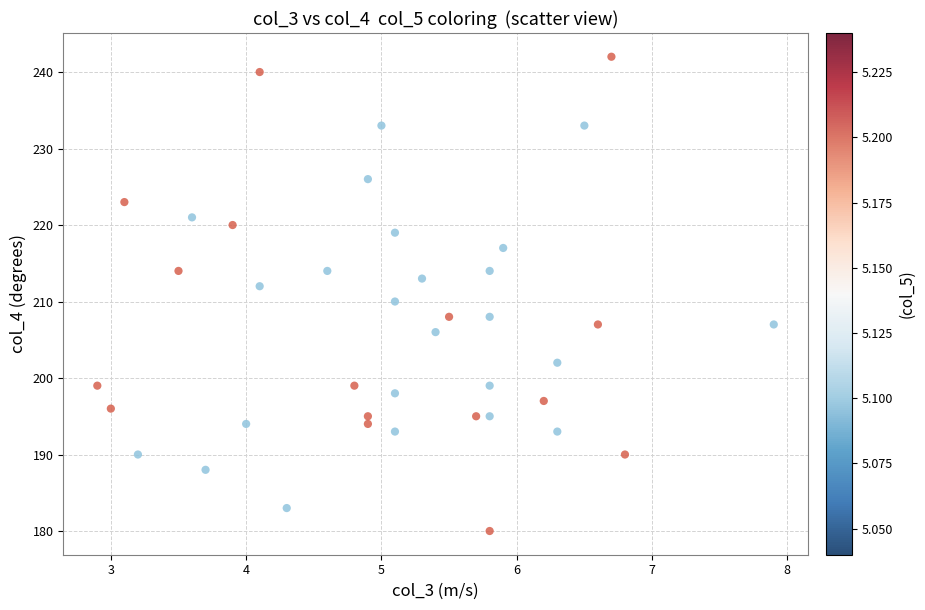

What is the range of Y values (max minus min)?

62